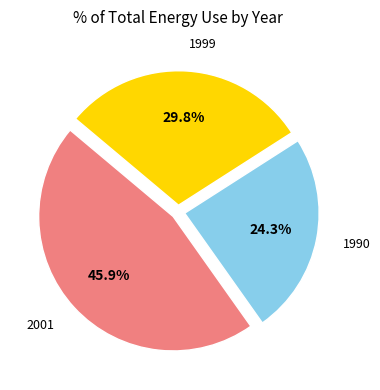

What is the ratio of the value at 1990 to the value at 1999?

0.8